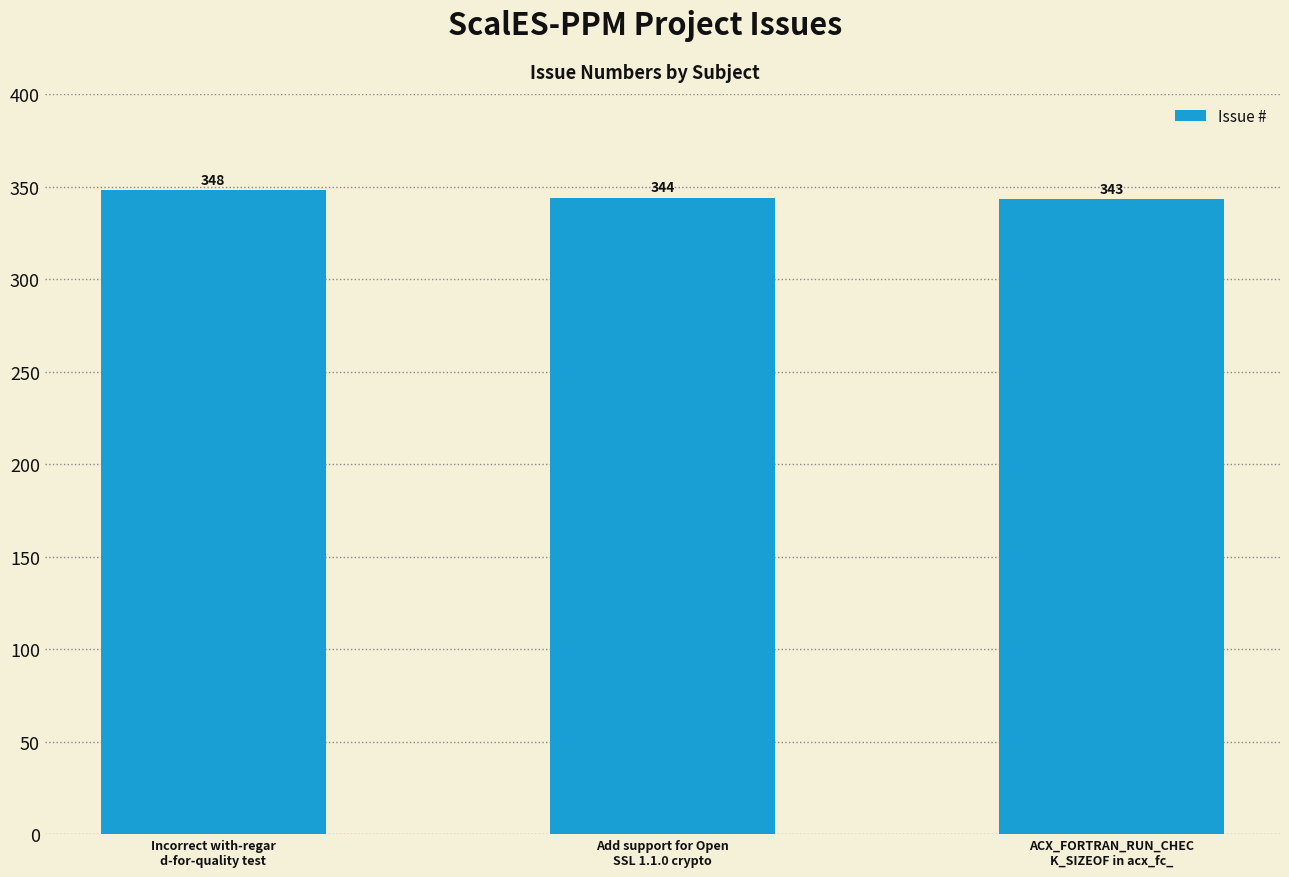

Where is the data nearest to the value 345?

Add support for Open
SSL 1.1.0 crypto